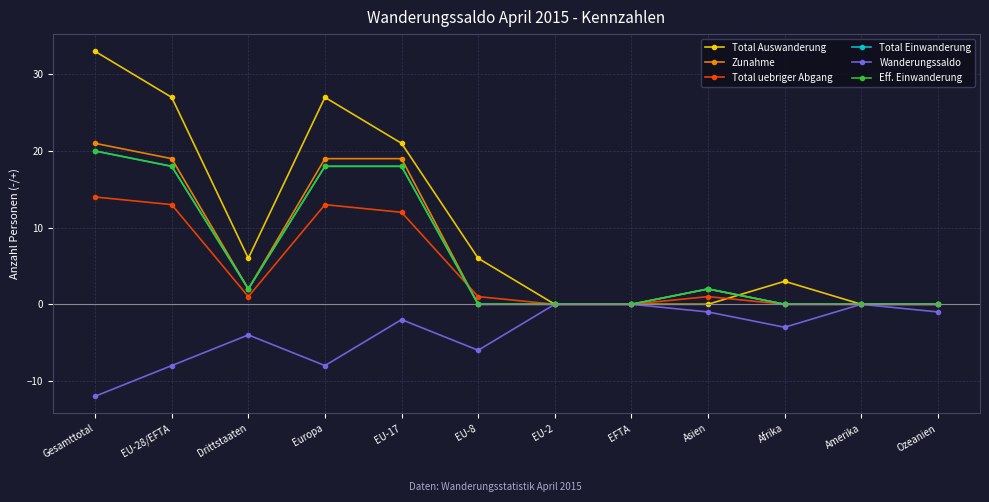

Does the chart have visible grid lines?

Yes